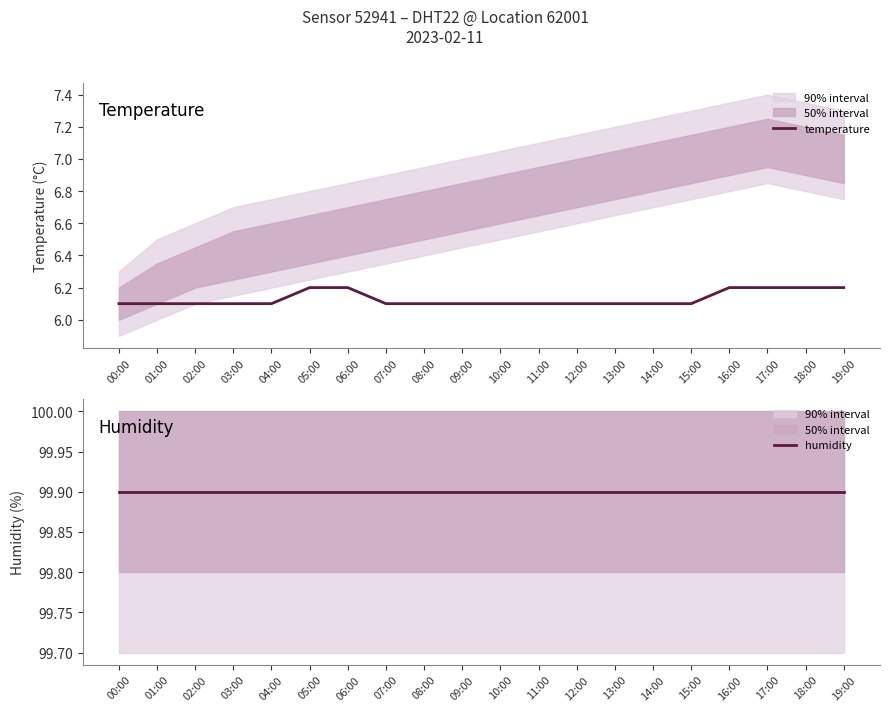

What is the difference between the maximum and minimum values in the temperature series?

0.1